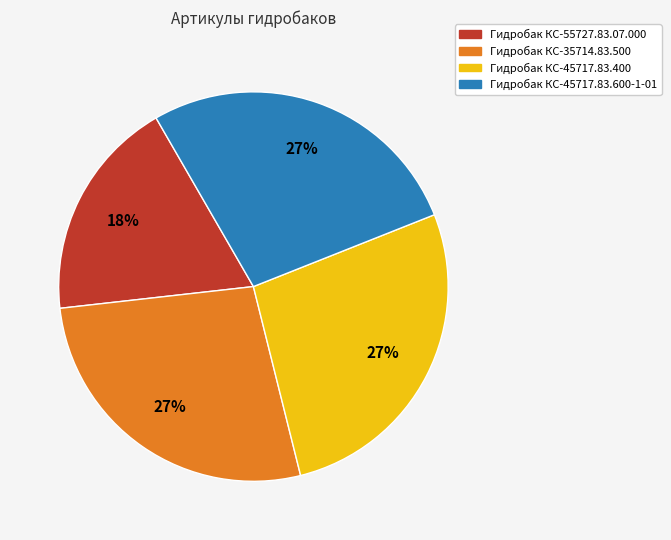

How many segments does this pie chart have?

4